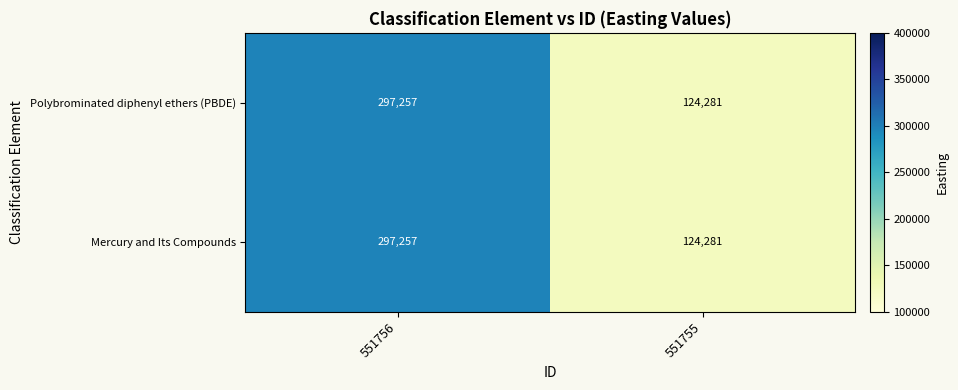

What is the total value across all series at 551755?

248562